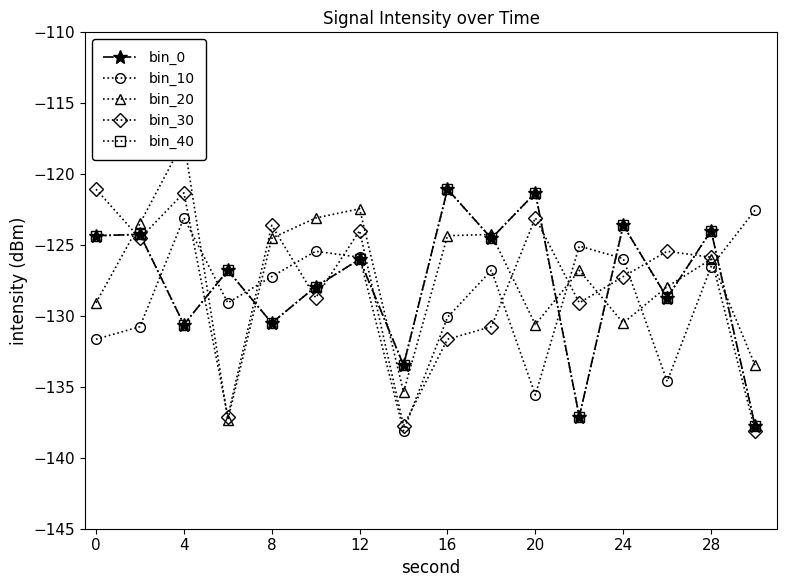

Is the value of bin_10 at 8 greater than the value of bin_20 at 28?

No